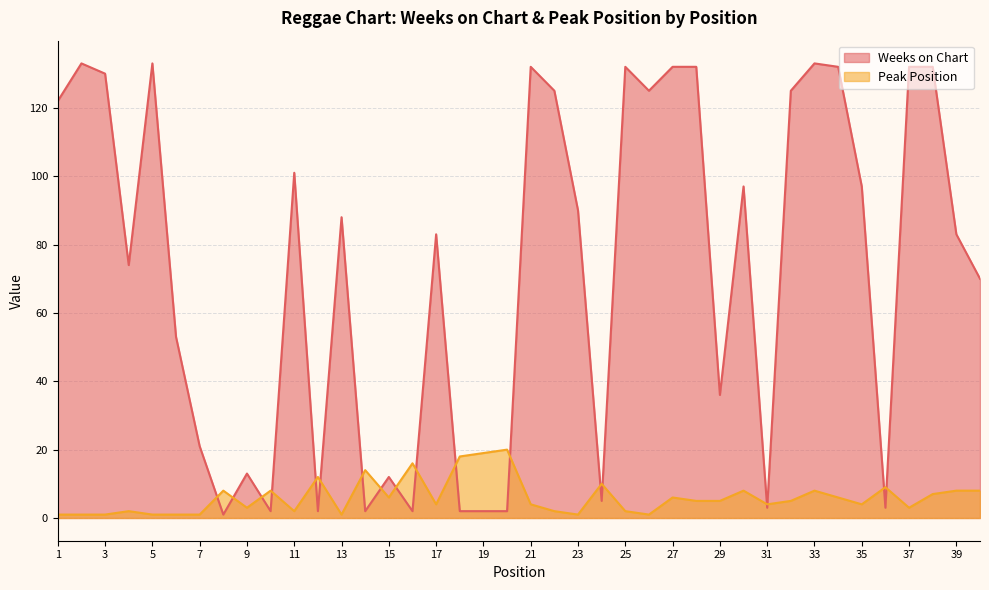

How many data points does each series have?

40